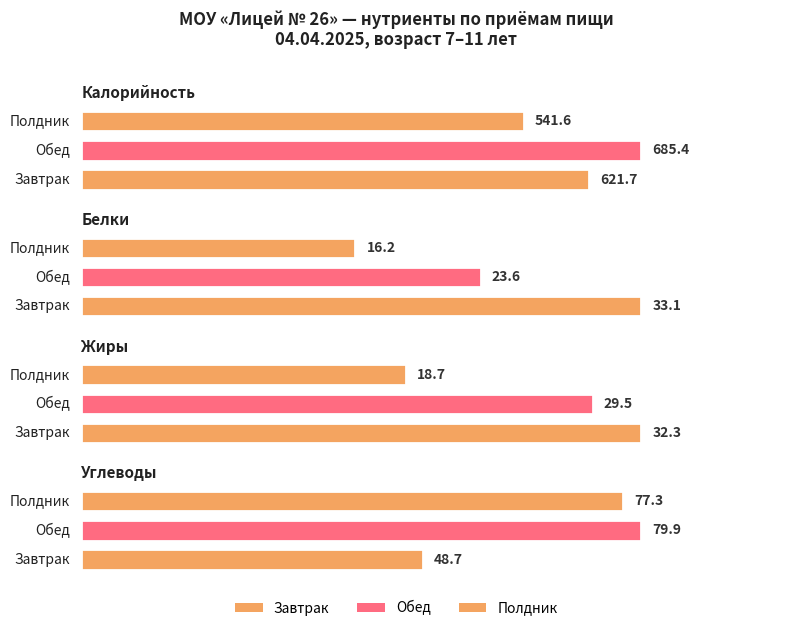

Reading left to right, transcribe all the data shown in this chart.

Калорийность: Завтрак=621.7	Обед=685.4	Полдник=541.6
Белки: Завтрак=33.1	Обед=23.6	Полдник=16.2
Жиры: Завтрак=32.3	Обед=29.5	Полдник=18.7
Углеводы: Завтрак=48.7	Обед=79.9	Полдник=77.3